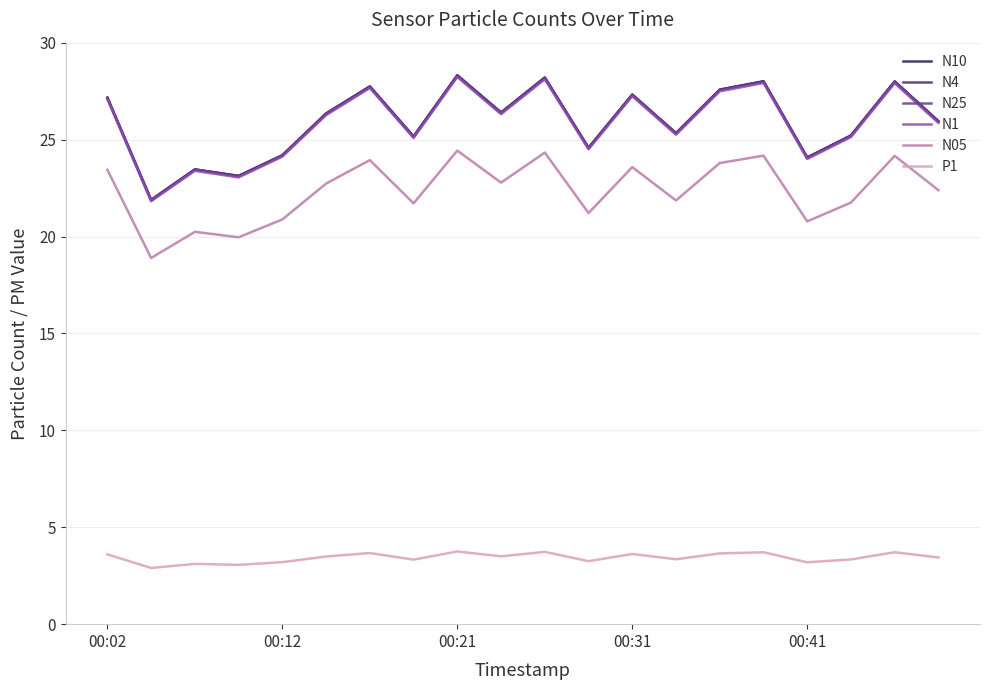

True or false: N4 and N05 intersect in this chart.

False